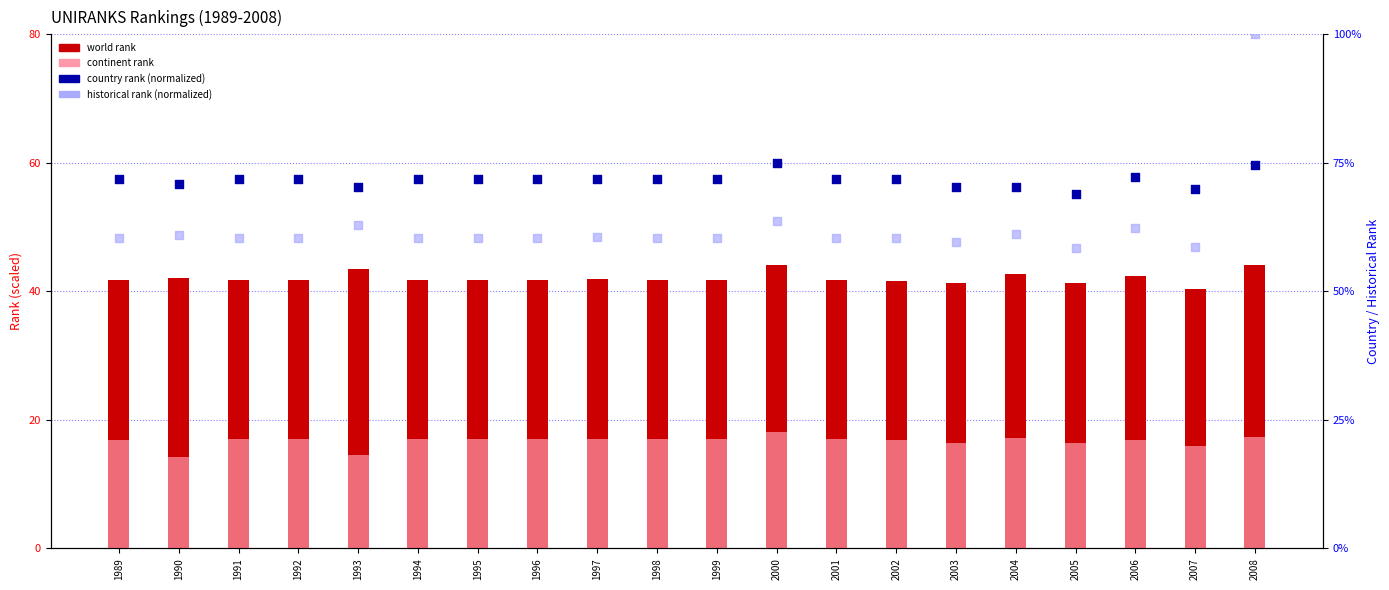

At how many categories does at least one series exceed 84?

1